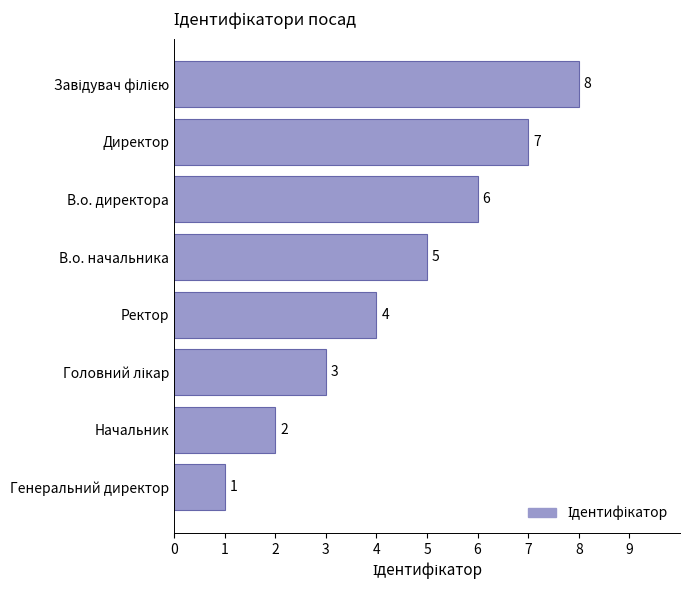

How many values are between 3 and 7?

5